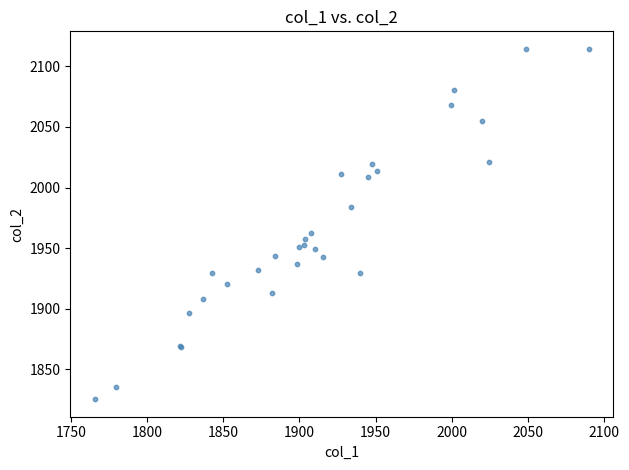

What Y value in the scatter plot is closest to 1969?

1962.1